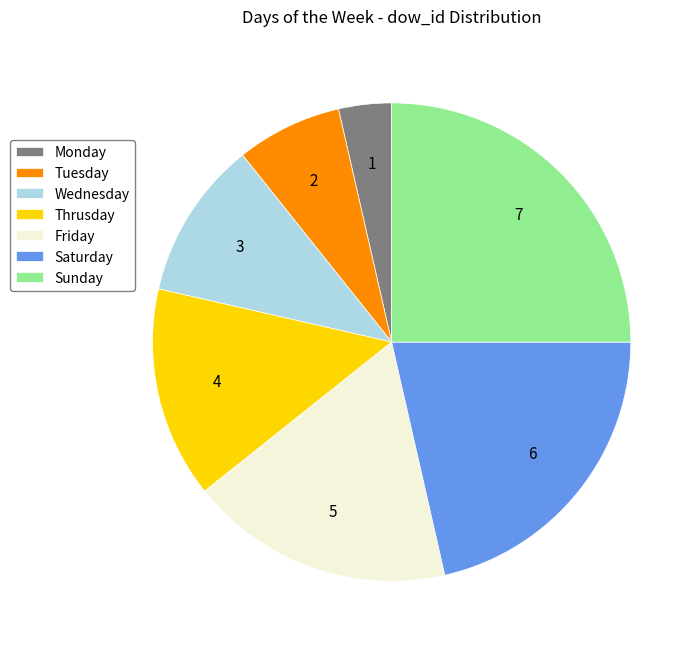

True or false: Tuesday accounts for 7% of the total.

True